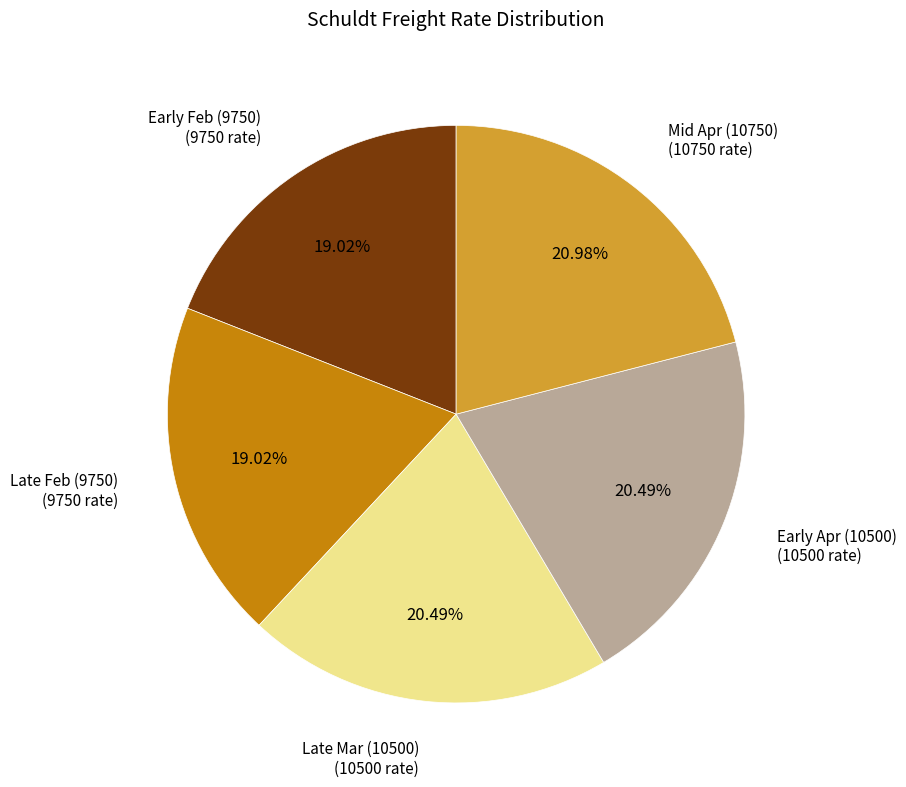

Is there a majority slice in this chart?

No